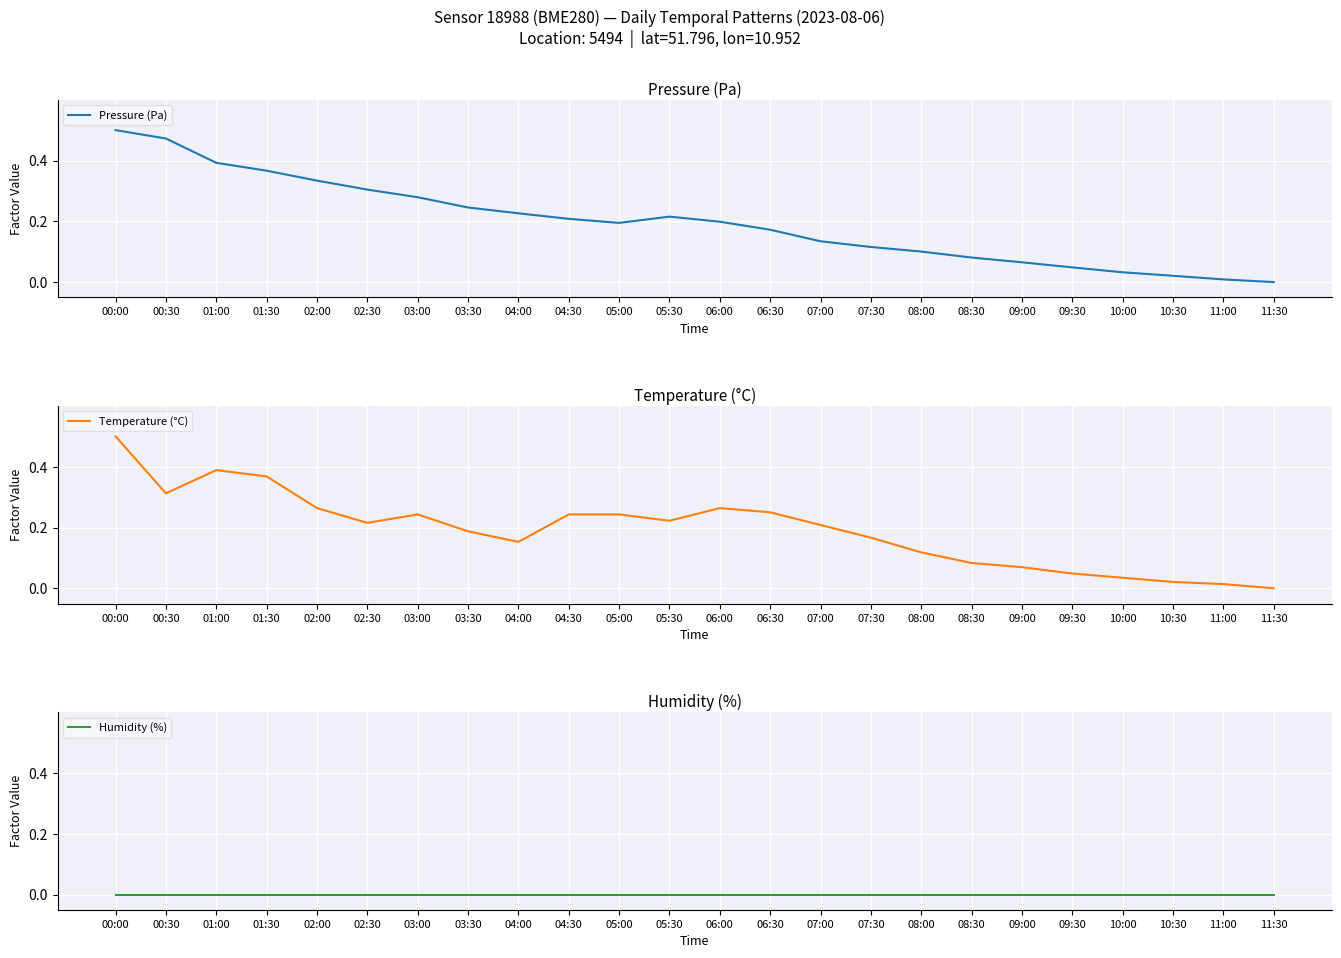

At 07:30, list the series in order from largest to smallest.

Temperature (°C), Pressure (Pa), Humidity (%)